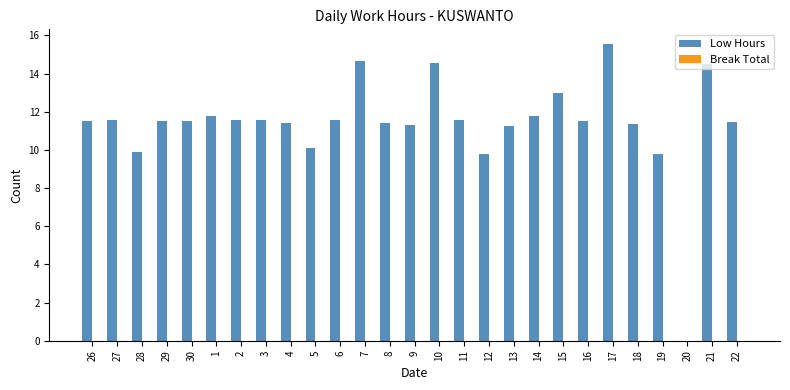

Approximately how many times larger is the value at 1 compared to 2?

1.0